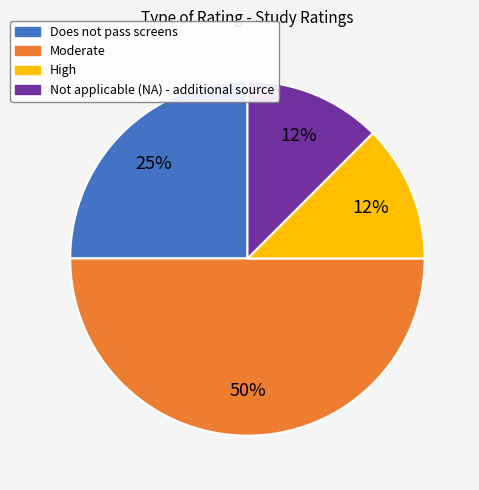

To the nearest percent, what is the difference between the Moderate and Does not pass screens slice percentages?

25%